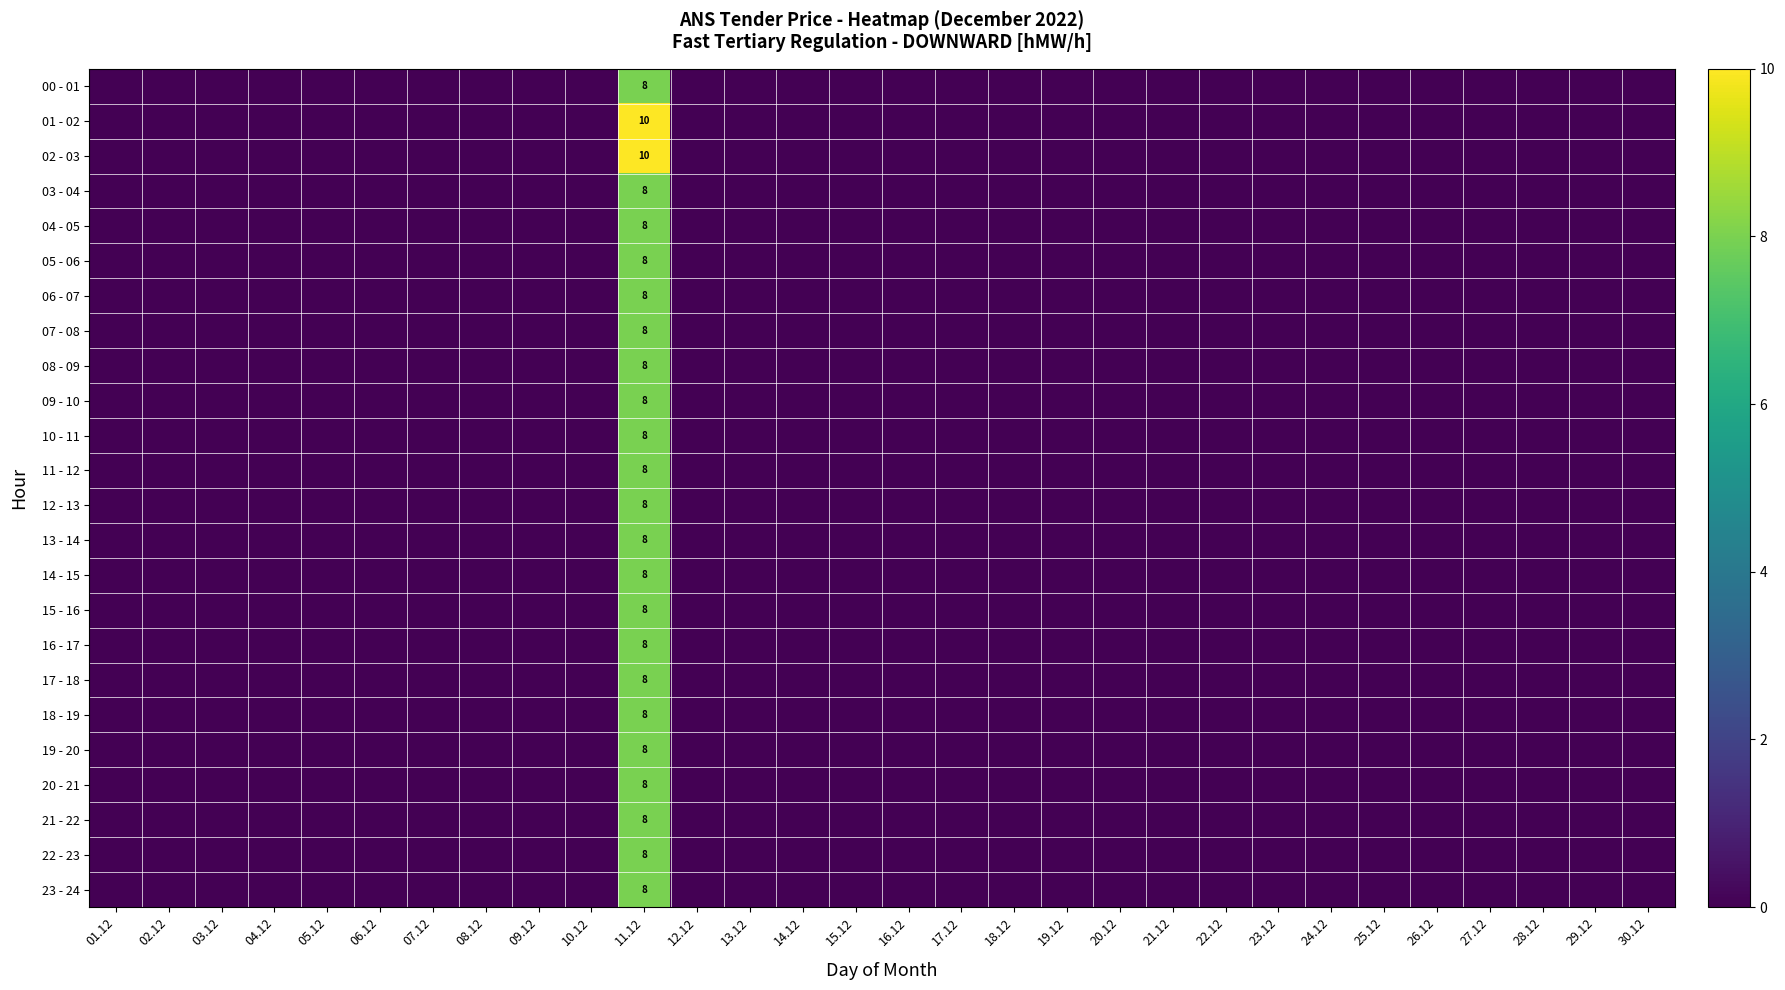

Between 16.12 and 21.12, which series saw the biggest shift?

00 - 01